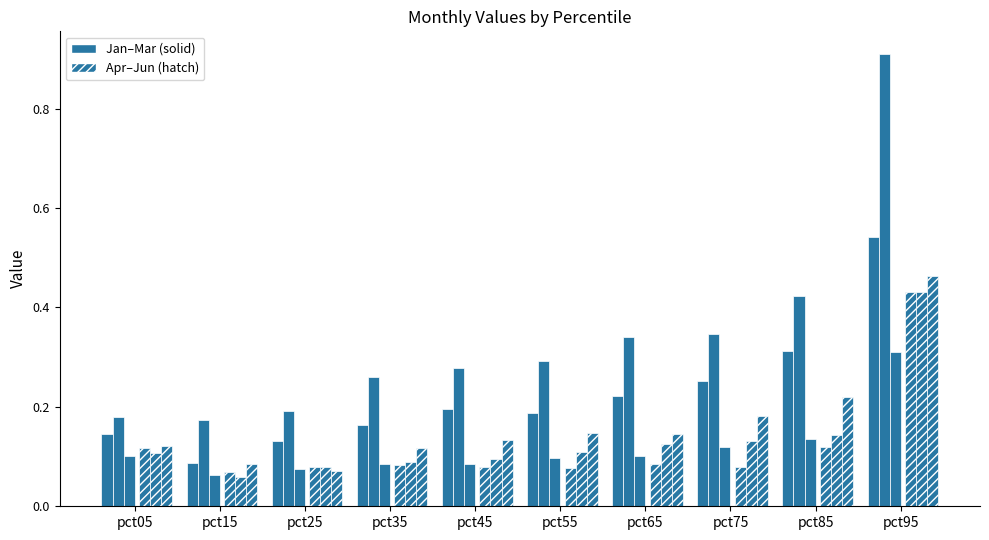

How many groups of bars are there?

10